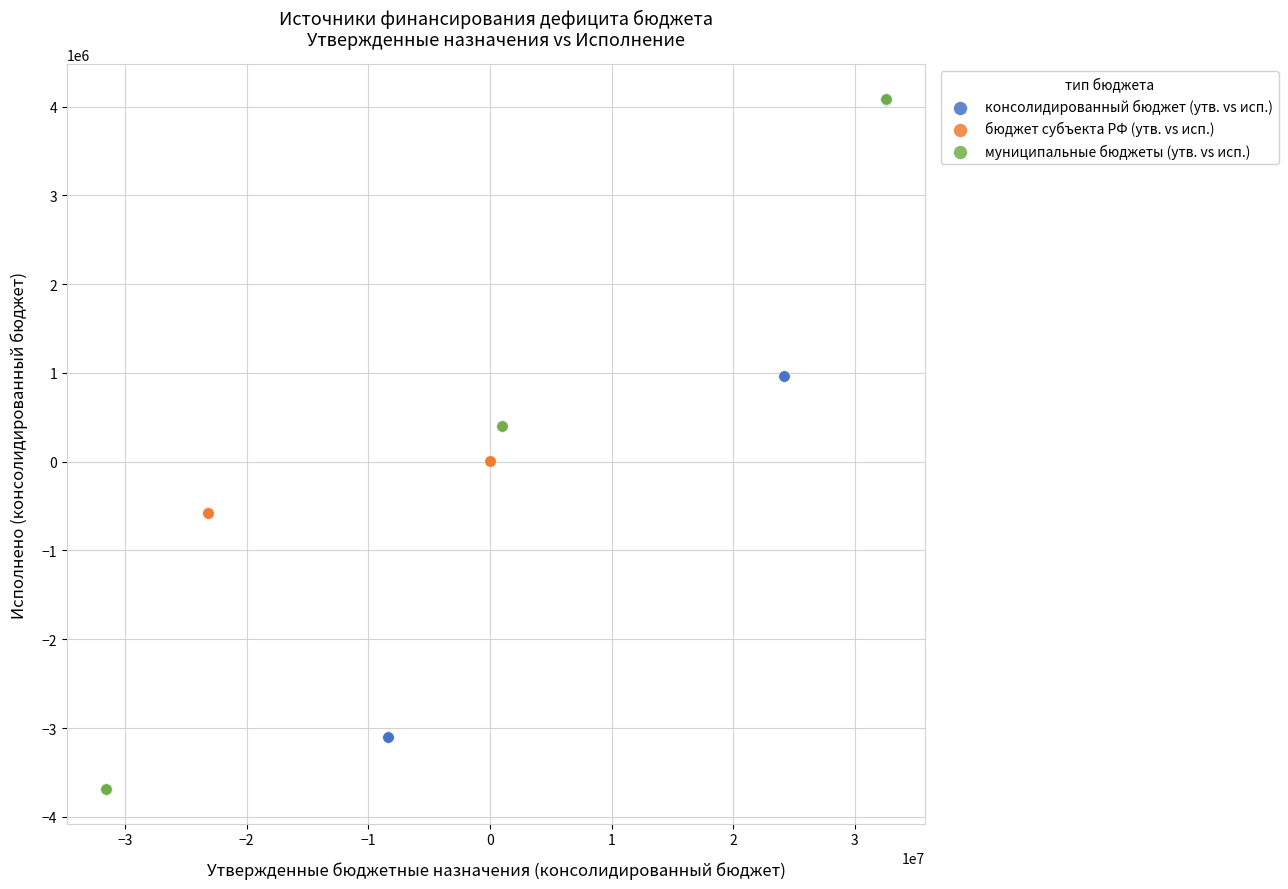

Which series has the largest Y range (max minus min)?

муниципальные бюджеты (утв. vs исп.)